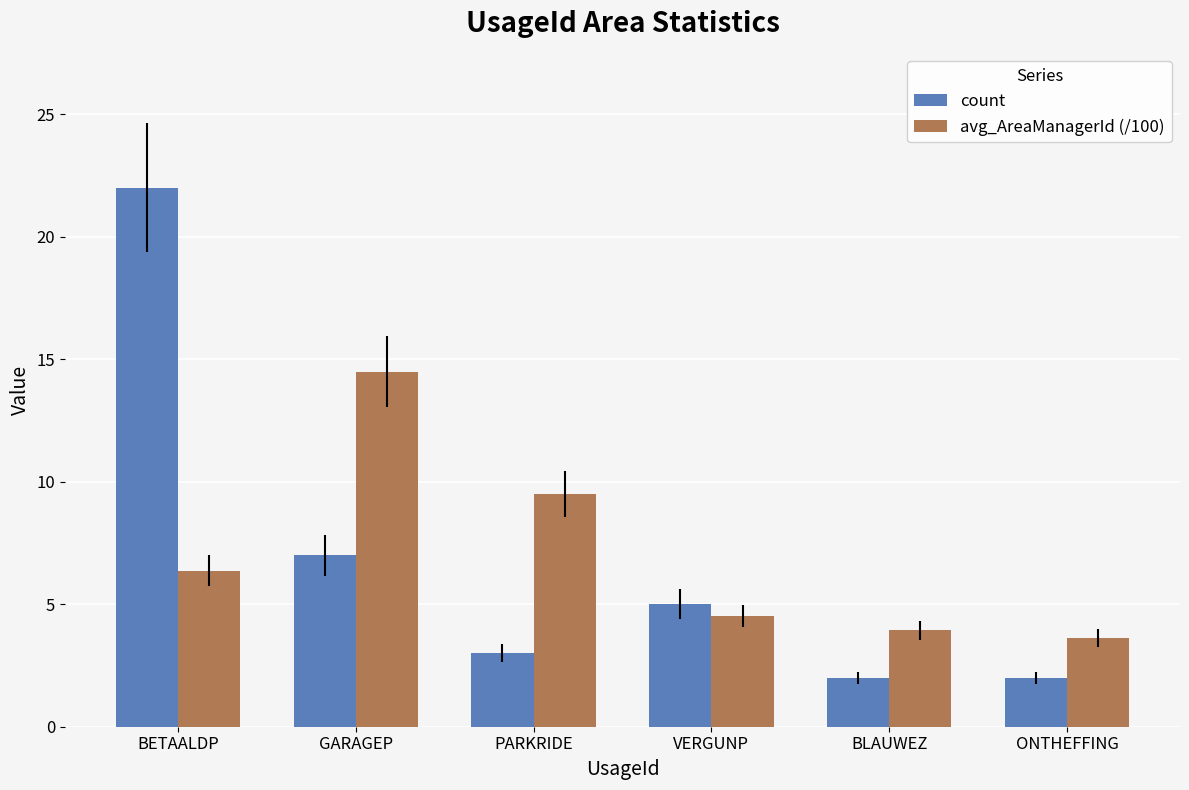

What is the difference between the count values at GARAGEP and PARKRIDE?

4.0